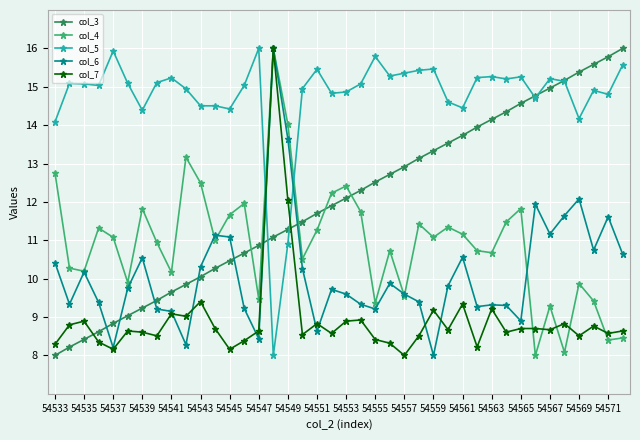

True or false: col_7 has more than 0 points higher than both neighbors.

True